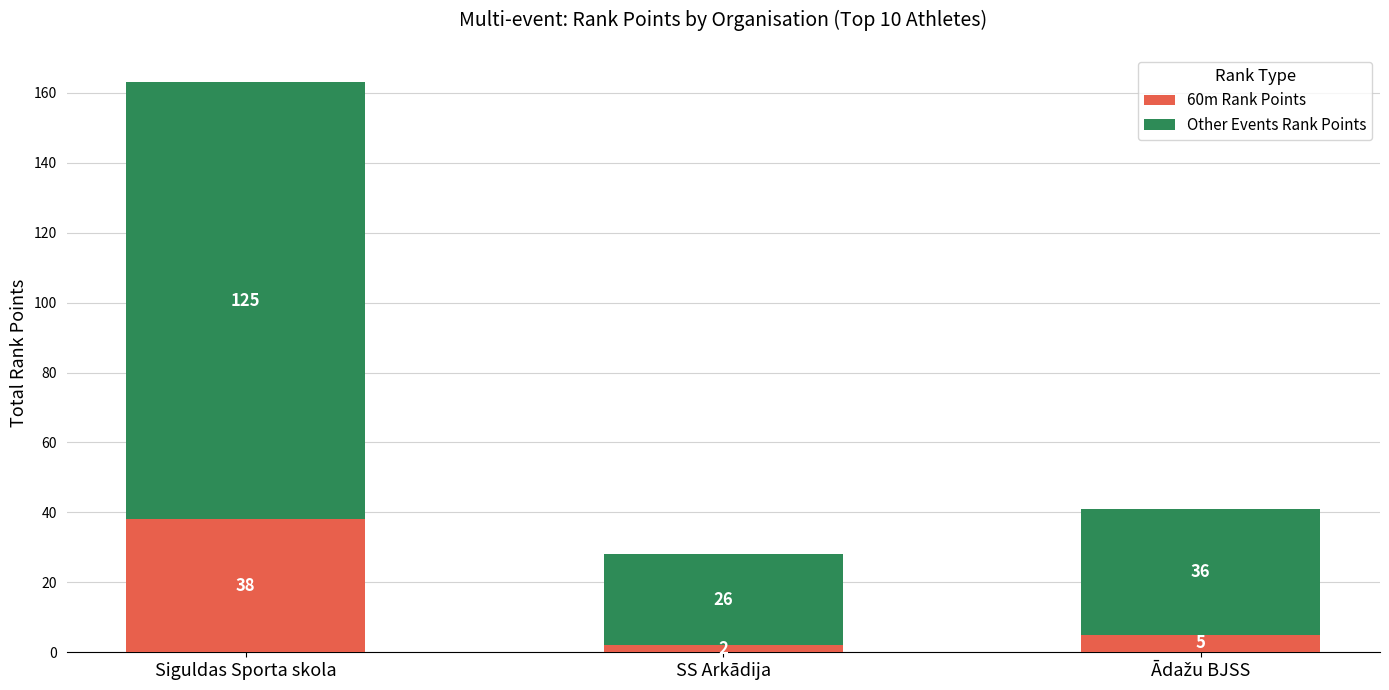

How many categories are shown in the chart?

3